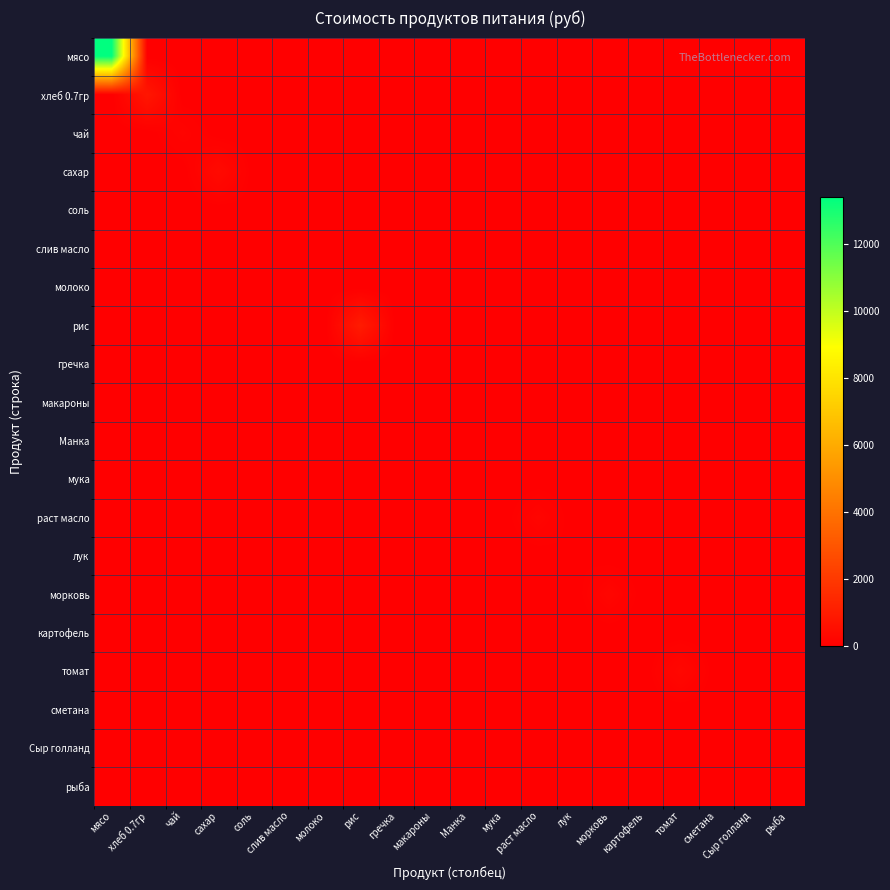

At which category is the sum across all series the highest?

мясо